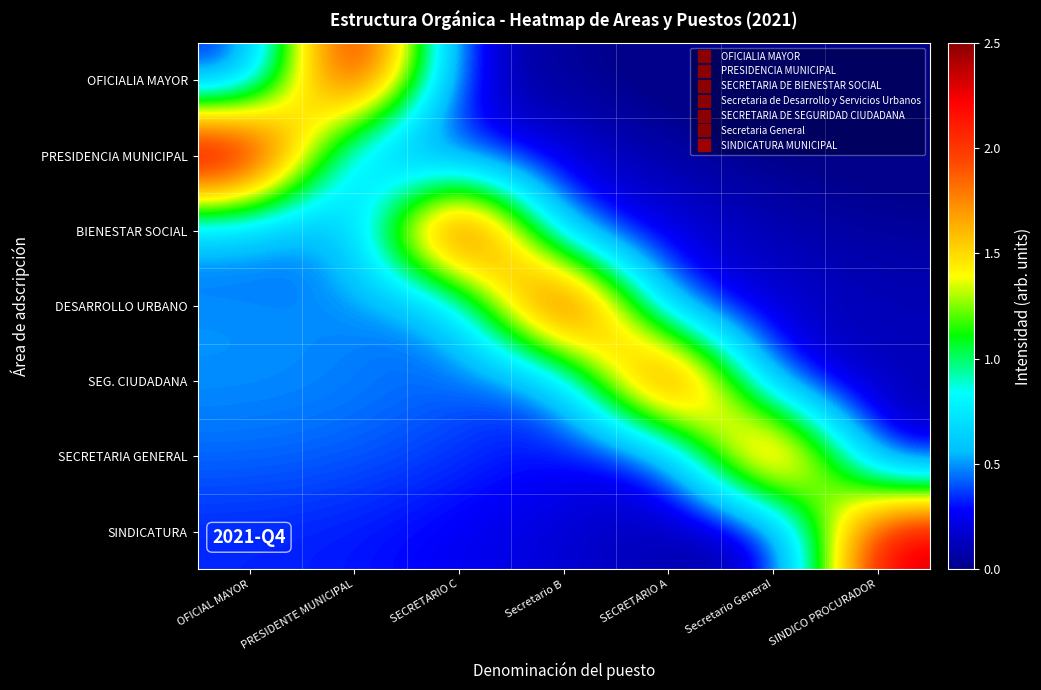

Reading left to right, transcribe all the data shown in this chart.

OFICIALIA MAYOR: OFICIAL MAYOR=0.2	PRESIDENTE MUNICIPAL=2.7	SECRETARIO C=0.1	Secretario B=0.0	SECRETARIO A=-0.0	Secretario General=-0.1	SINDICO PROCURADOR=-0.2
PRESIDENCIA MUNICIPAL: OFICIAL MAYOR=2.8	PRESIDENTE MUNICIPAL=0.3	SECRETARIO C=0.3	Secretario B=0.2	SECRETARIO A=0.1	Secretario General=0.0	SINDICO PROCURADOR=-0.1
BIENESTAR SOCIAL: OFICIAL MAYOR=0.4	PRESIDENTE MUNICIPAL=0.4	SECRETARIO C=2.9	Secretario B=0.3	SECRETARIO A=0.2	Secretario General=0.1	SINDICO PROCURADOR=0.1
DESARROLLO URBANO: OFICIAL MAYOR=0.5	PRESIDENTE MUNICIPAL=0.5	SECRETARIO C=0.4	Secretario B=2.8	SECRETARIO A=0.2	Secretario General=0.2	SINDICO PROCURADOR=0.1
SEG. CIUDADANA: OFICIAL MAYOR=0.5	PRESIDENTE MUNICIPAL=0.5	SECRETARIO C=0.4	Secretario B=0.3	SECRETARIO A=2.7	Secretario General=0.2	SINDICO PROCURADOR=0.1
SECRETARIA GENERAL: OFICIAL MAYOR=0.4	PRESIDENTE MUNICIPAL=0.4	SECRETARIO C=0.4	Secretario B=0.3	SECRETARIO A=0.2	Secretario General=2.6	SINDICO PROCURADOR=0.1
SINDICATURA: OFICIAL MAYOR=0.3	PRESIDENTE MUNICIPAL=0.3	SECRETARIO C=0.3	Secretario B=0.2	SECRETARIO A=0.1	Secretario General=0.0	SINDICO PROCURADOR=2.4